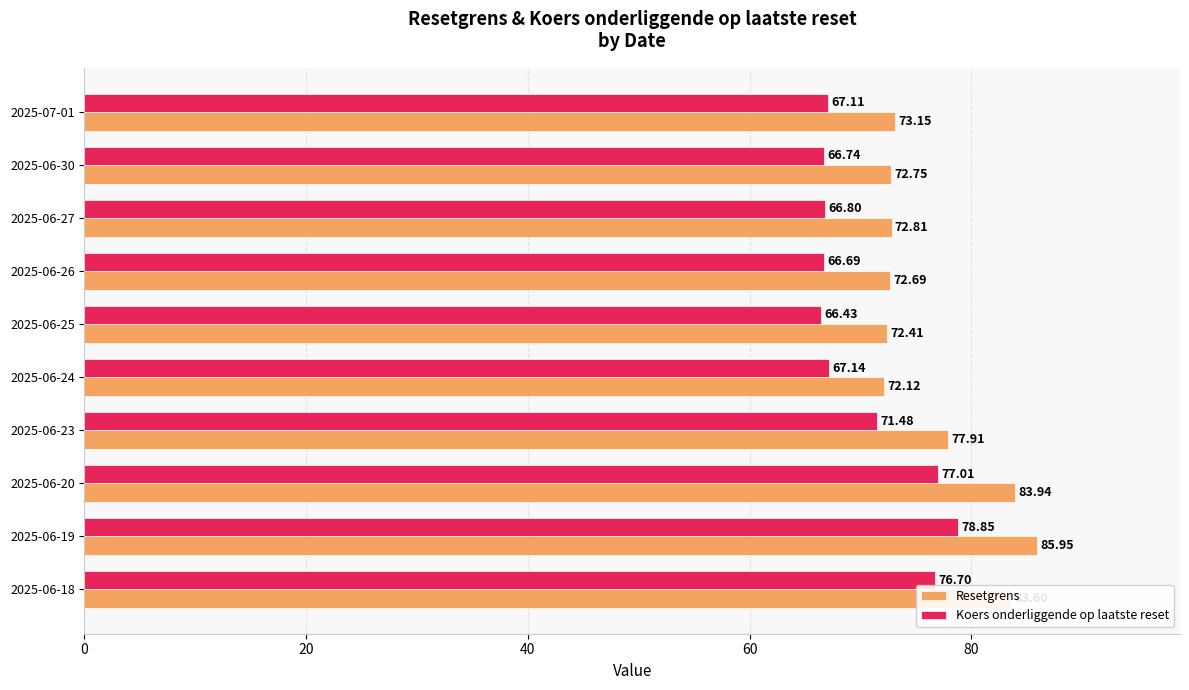

Which series has the largest total across all categories?

Resetgrens